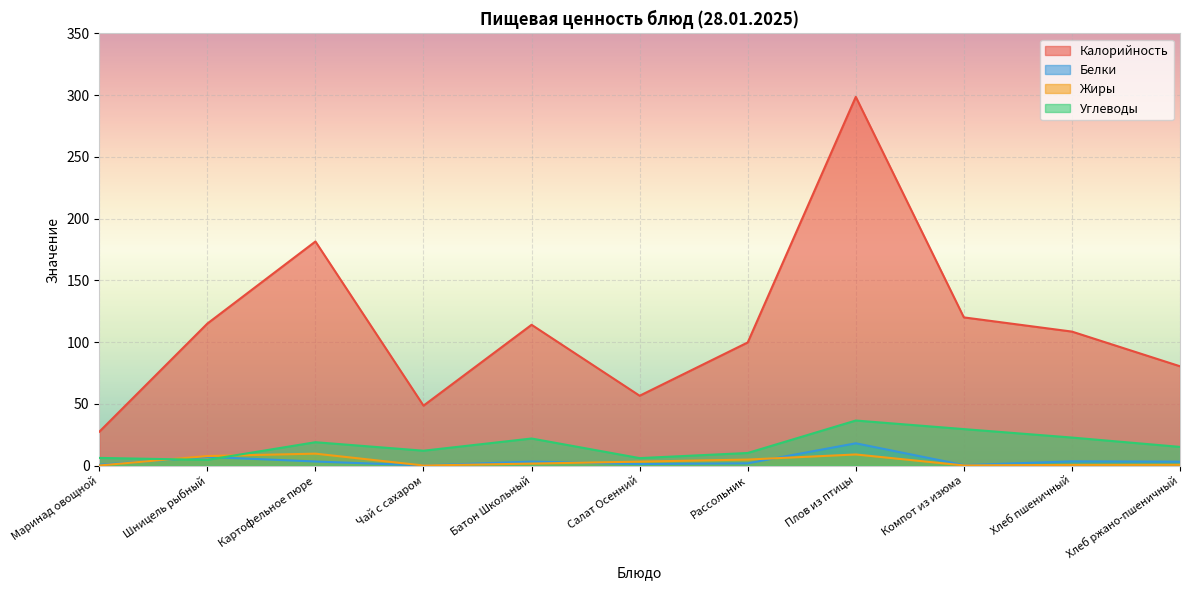

Reading left to right, what are all the values shown in this chart?

Калорийность: Маринад овощной=27.4	Шницель рыбный=115.0	Картофельное пюре=181.5	Чай с сахаром=48.5	Батон Школьный=114.0	Салат Осенний=56.5	Рассольник=99.7	Плов из птицы=298.7	Компот из изюма=120.0	Хлеб пшеничный=108.5	Хлеб ржано-пшеничный=80.4
Белки: Маринад овощной=0.6	Шницель рыбный=6.9	Картофельное пюре=3.2	Чай с сахаром=0.1	Батон Школьный=3.2	Салат Осенний=1.2	Рассольник=1.8	Плов из птицы=18.0	Компот из изюма=0.3	Хлеб пшеничный=3.4	Хлеб ржано-пшеничный=3.1
Жиры: Маринад овощной=0.0	Шницель рыбный=7.7	Картофельное пюре=9.6	Чай с сахаром=0.0	Батон Школьный=1.6	Салат Осенний=3.1	Рассольник=4.8	Плов из птицы=8.9	Компот из изюма=0.1	Хлеб пшеничный=0.5	Хлеб ржано-пшеничный=0.6
Углеводы: Маринад овощной=6.2	Шницель рыбный=4.6	Картофельное пюре=18.9	Чай с сахаром=12.0	Батон Школьный=21.9	Салат Осенний=6.0	Рассольник=10.2	Плов из птицы=36.5	Компот из изюма=29.5	Хлеб пшеничный=22.6	Хлеб ржано-пшеничный=15.1